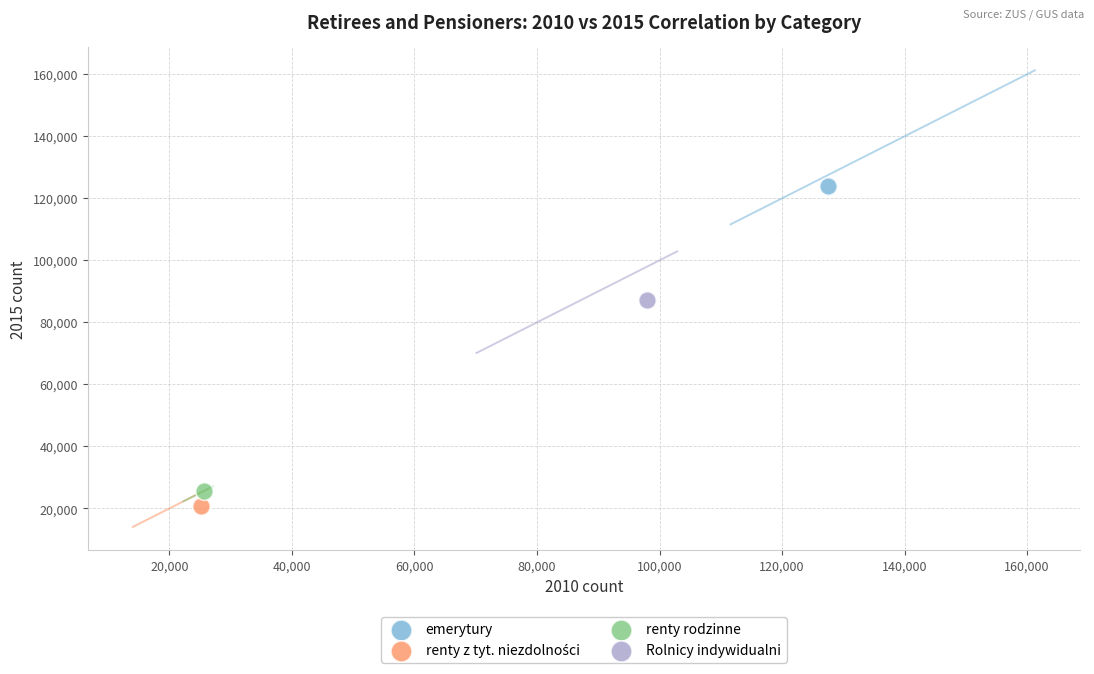

Which series reaches the maximum Y coordinate?

emerytury